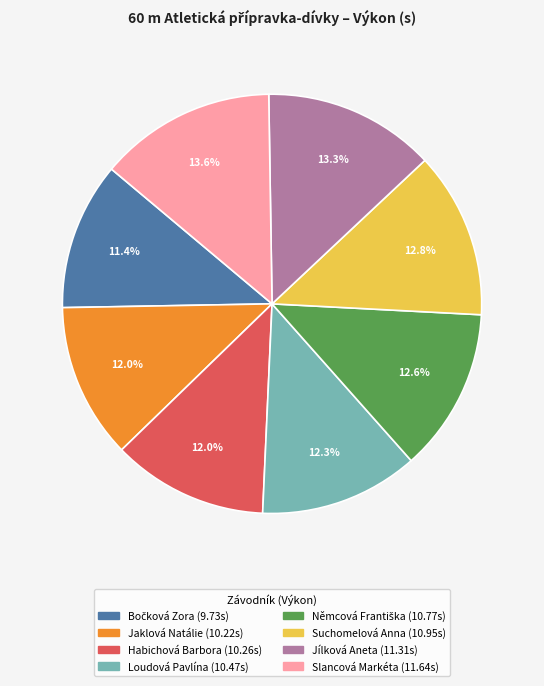

Does any single category account for the majority?

No